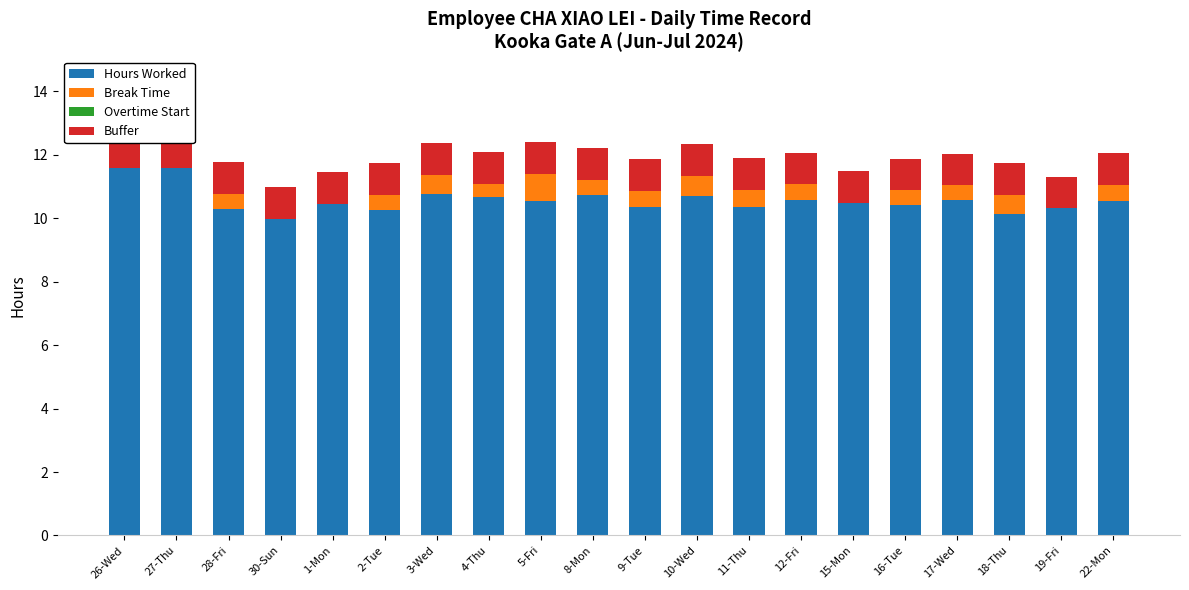

Which series changed the most between 28-Fri and 8-Mon?

Hours Worked